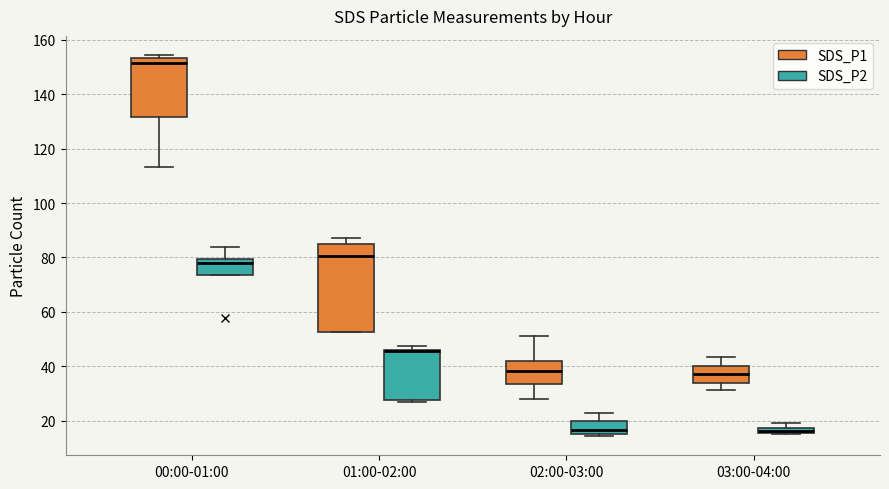

Comparing the boxes themselves (not the whiskers), which one is the tallest?

01:00-02:00 (SDS_P1)